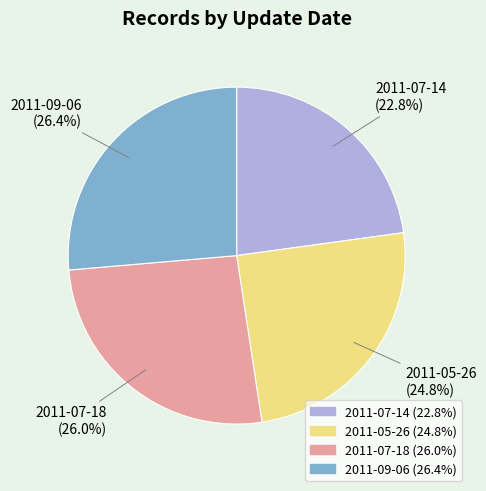

What is the ratio of the value at 2011-07-18 to the value at 2011-09-06?

1.0